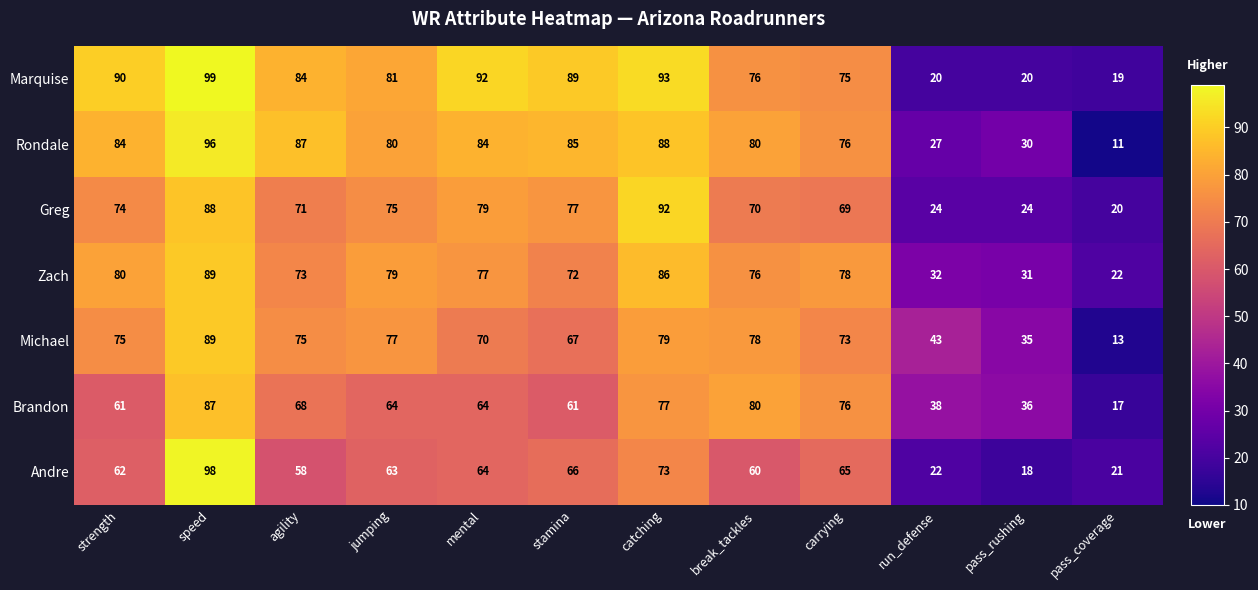

How many data points in Greg are less than 74?

6